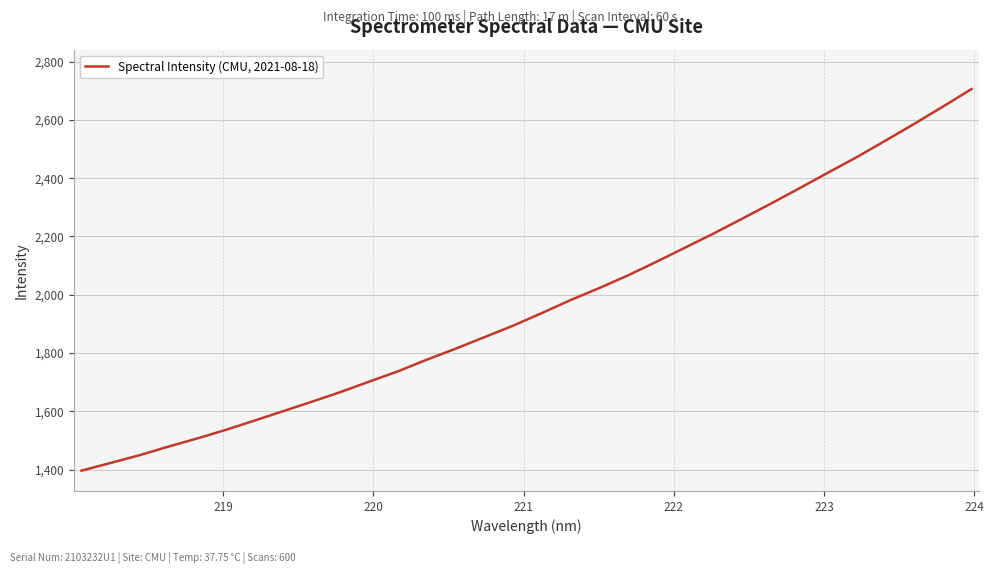

What is the difference between the maximum and minimum values?

1308.6